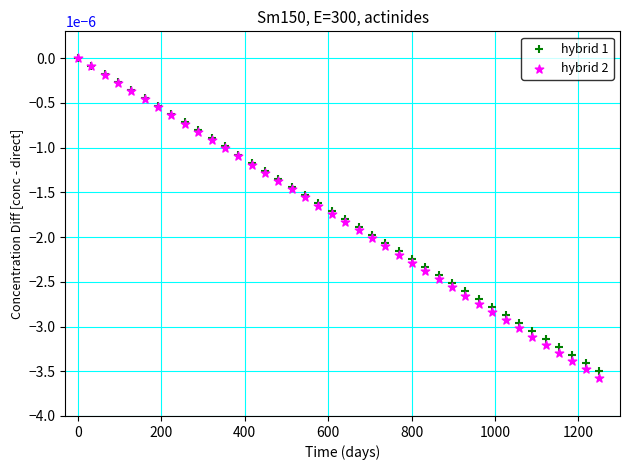

What are all the series names shown in the legend?

hybrid 1, hybrid 2